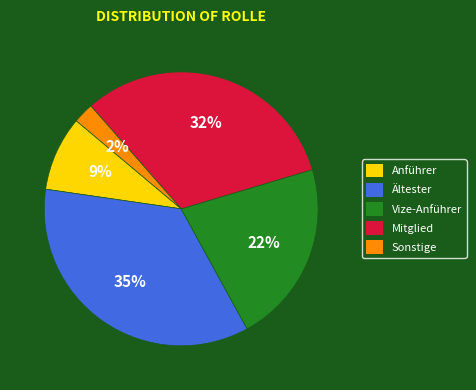

To the nearest percent, what is the average slice percentage?

20%